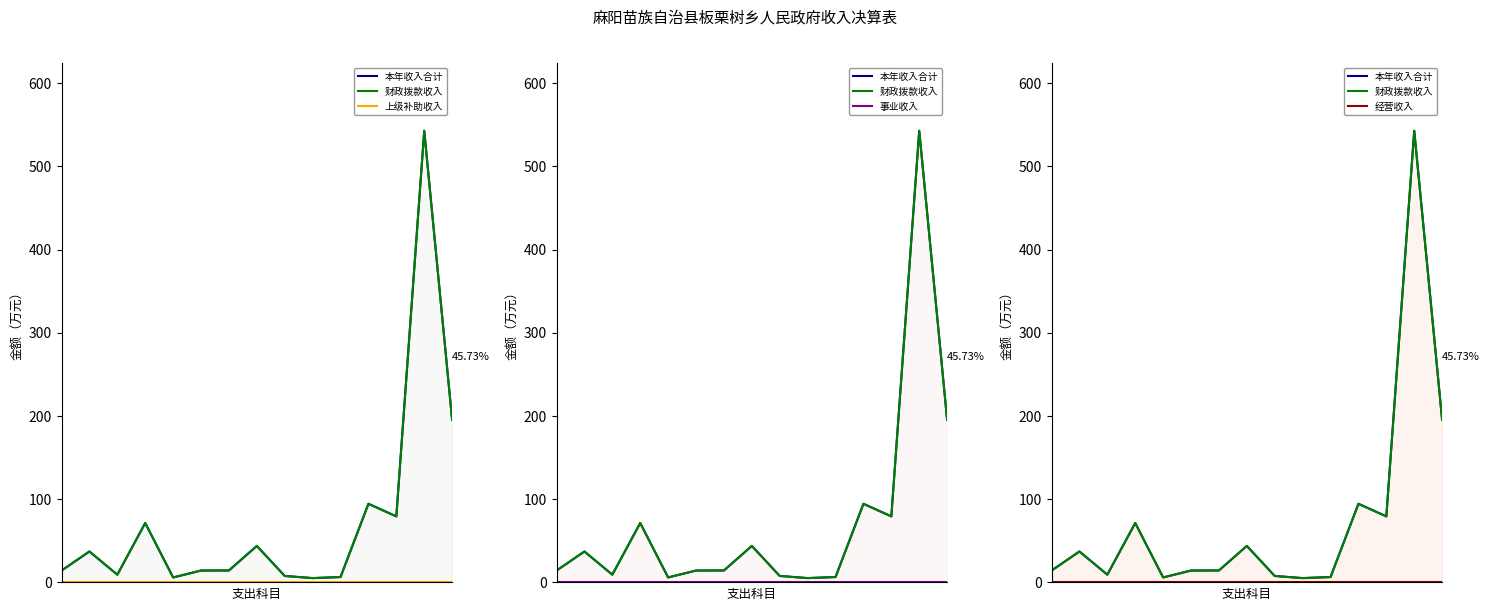

At which category is the sum across all series the highest?

13